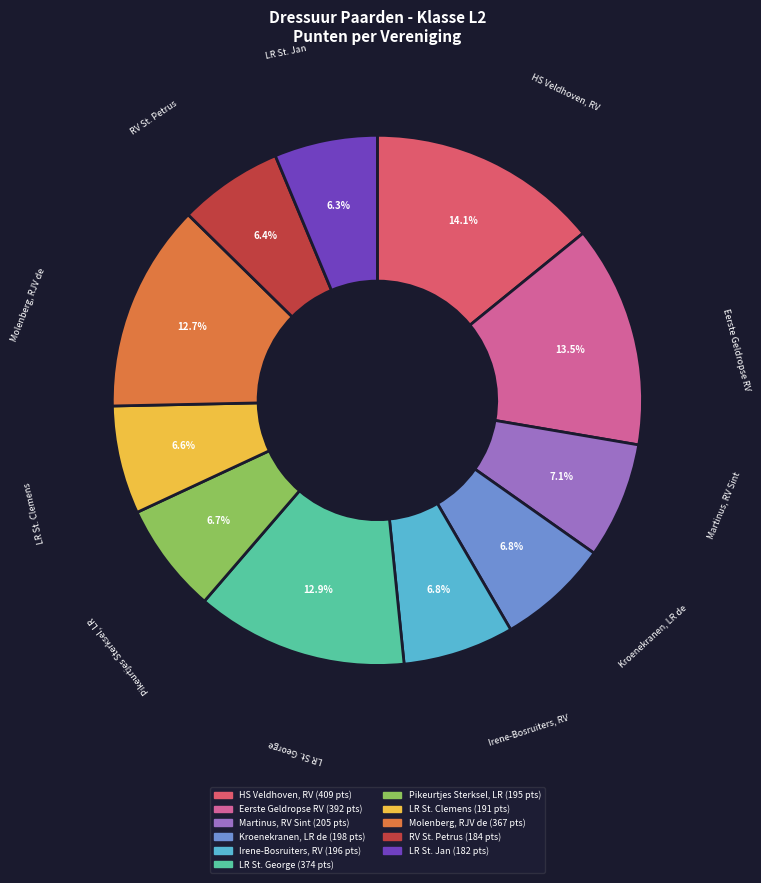

How many segments does this pie chart have?

11